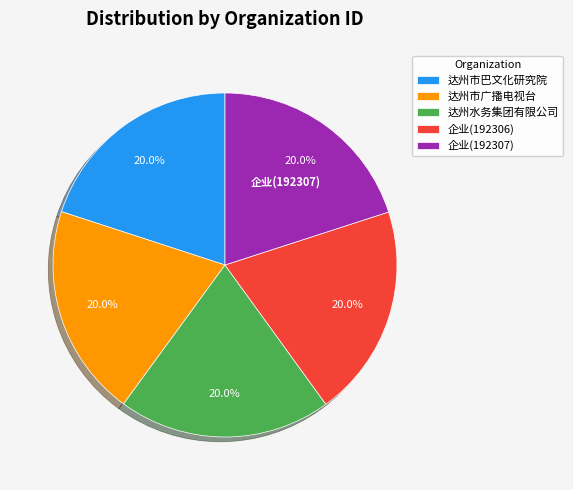

What is the total percentage of 达州水务集团有限公司 and 达州市广播电视台?

40.0%